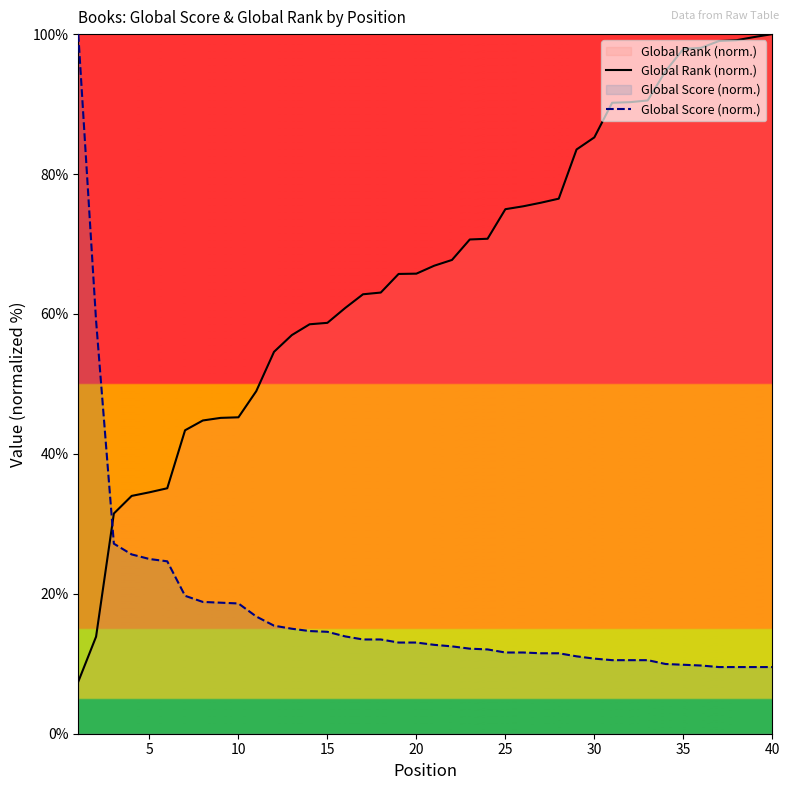

True or false: Global Score (norm.) has a value of 11.6 at 25.

True